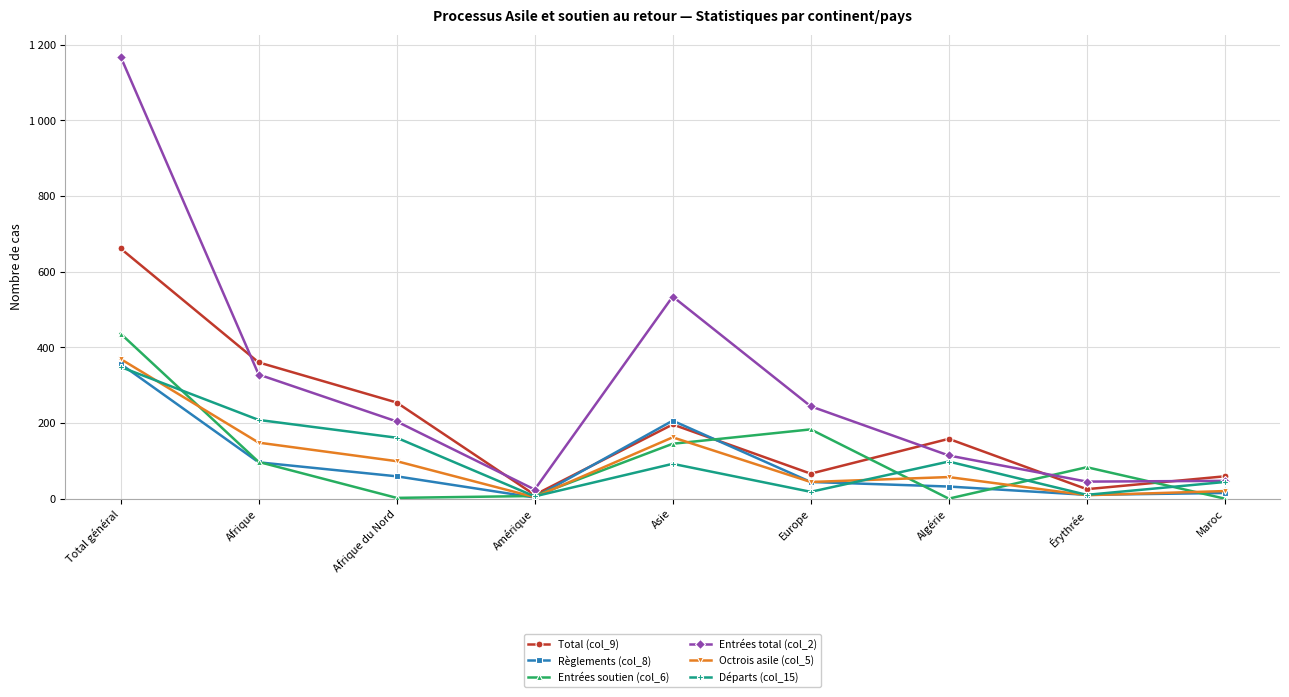

What value does the Total (col_9) series have at Europe, to the nearest 100?

100